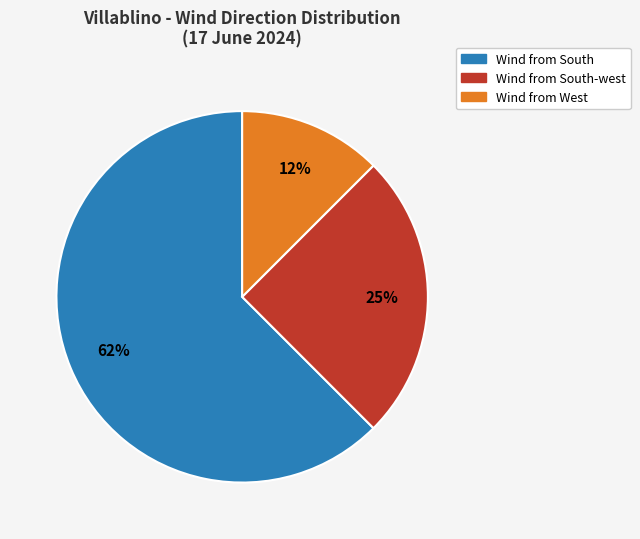

Is there any slice that represents more than half of the pie?

Yes